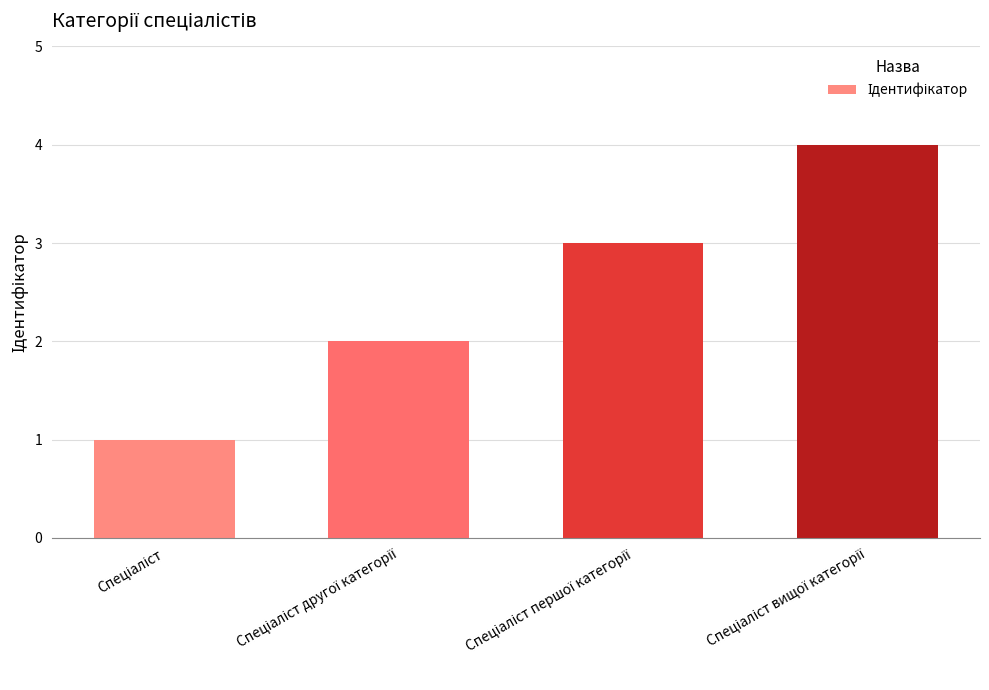

How many data points does each series have?

4